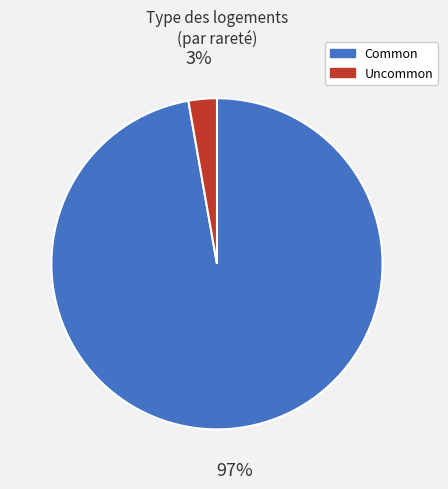

To the nearest percent, what is the average slice percentage?

50%